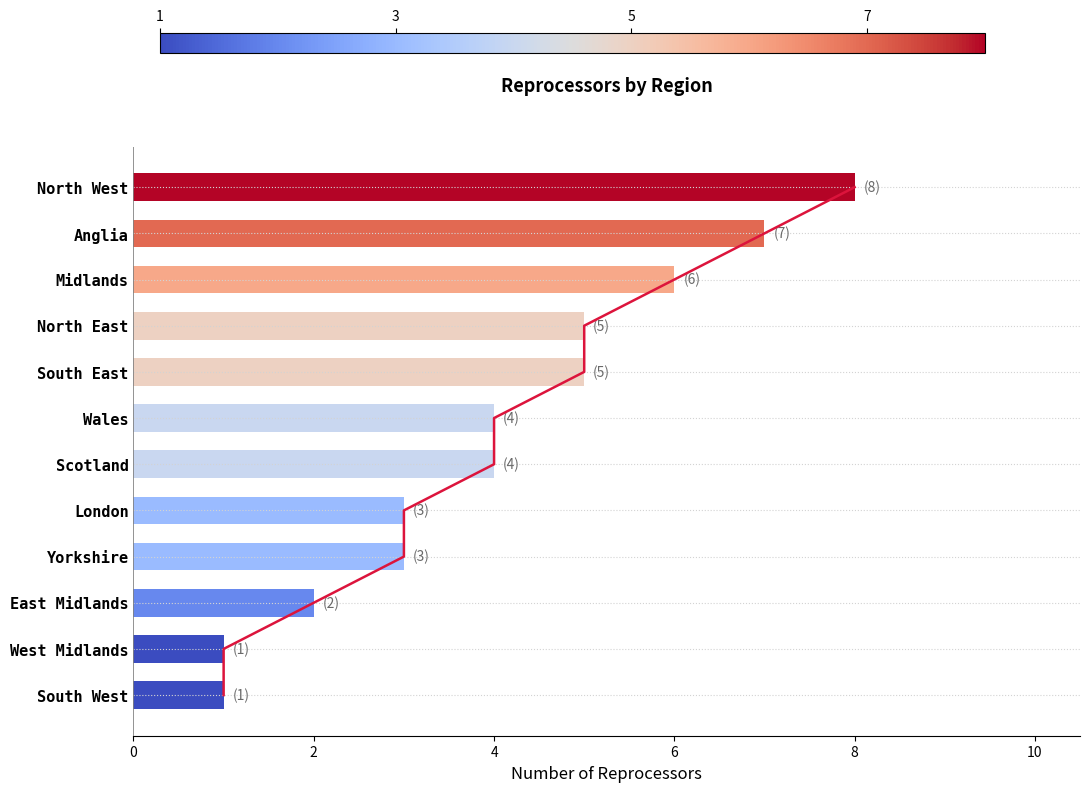

How many data points are above 4?

5